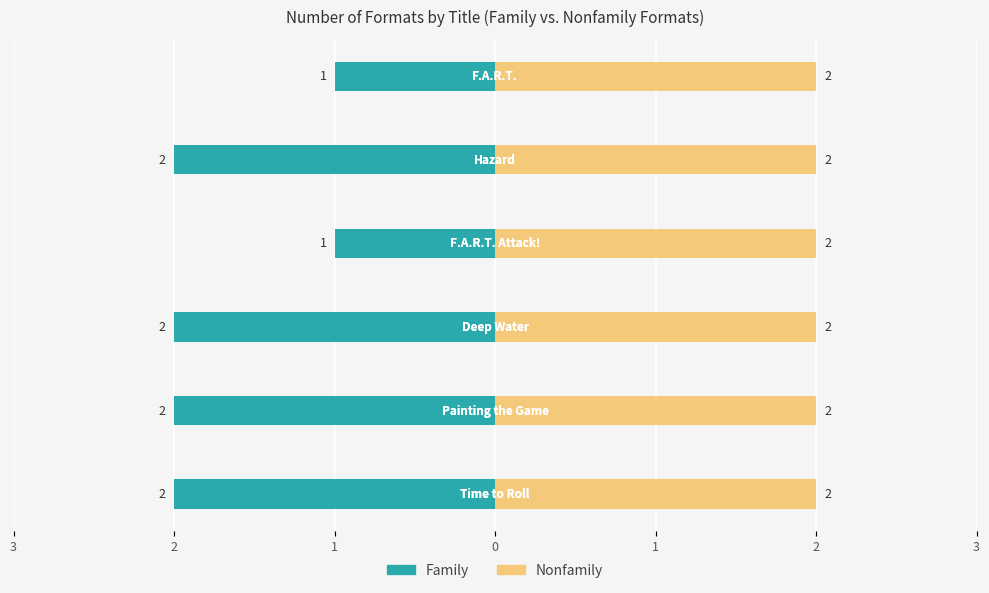

Rank the series at 2 from highest to lowest value.

Nonfamily, Family